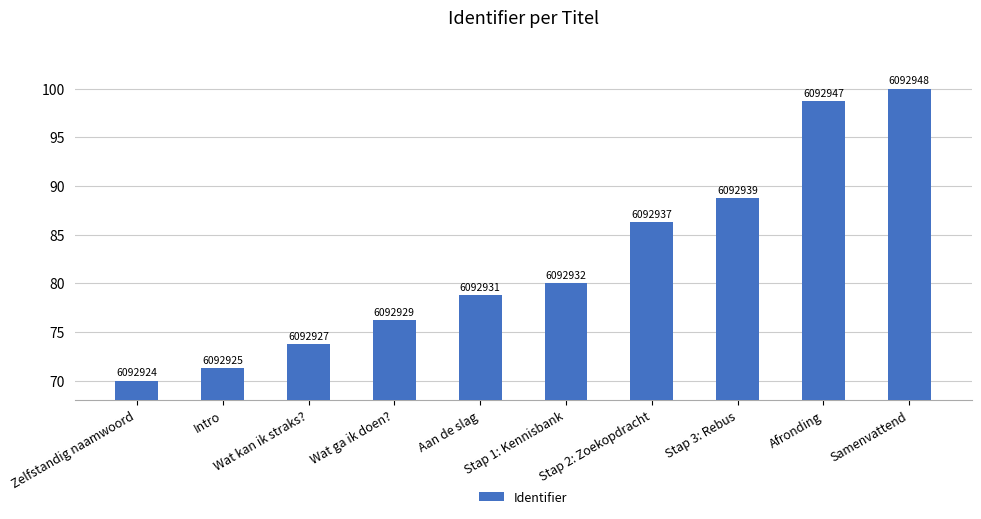

Are the bars horizontal?

No